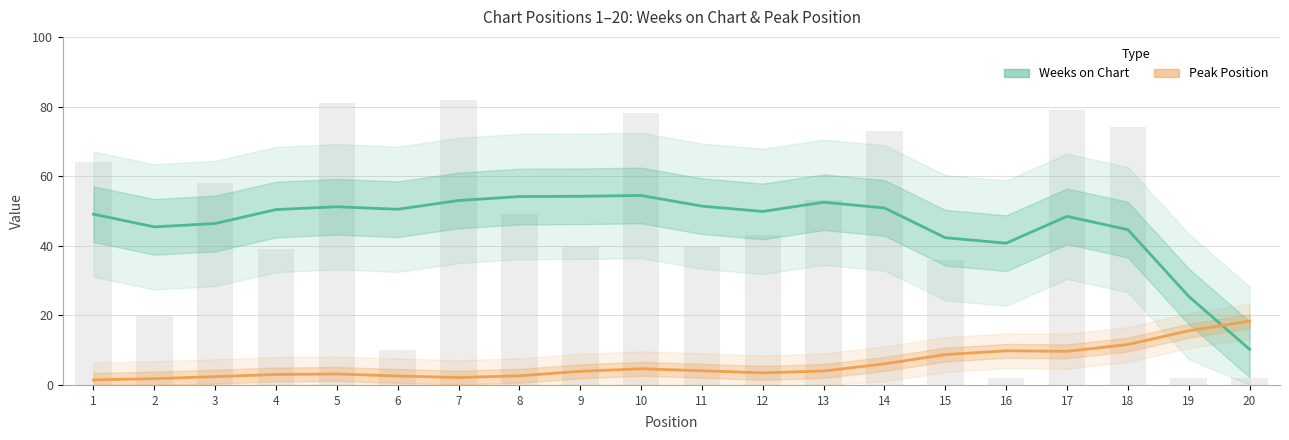

How many data points in Peak Position are above 4?

10